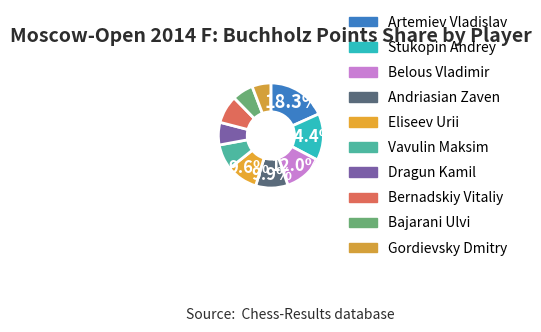

How many slices are in this pie chart?

10